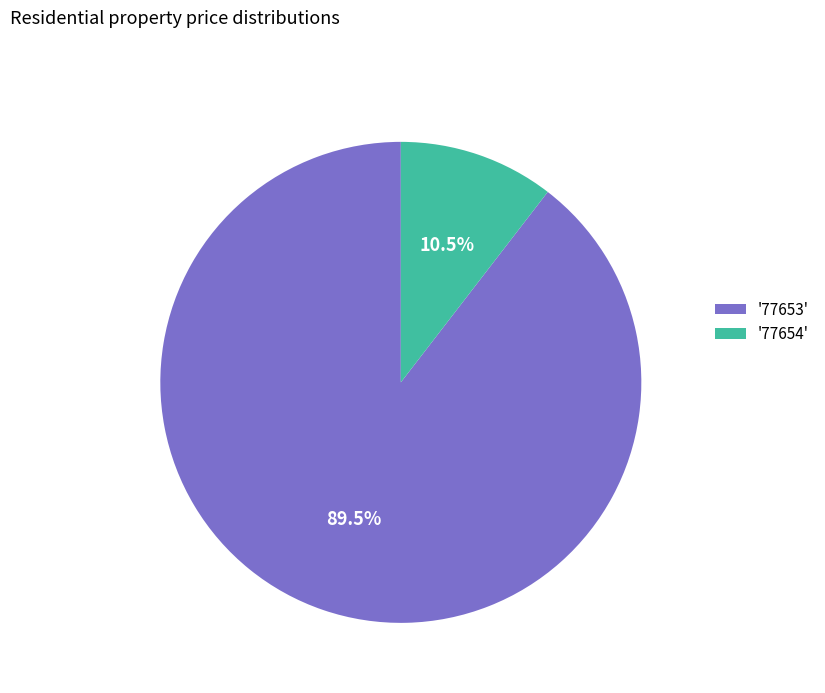

Between '77654' and '77653', which is larger?

'77653'